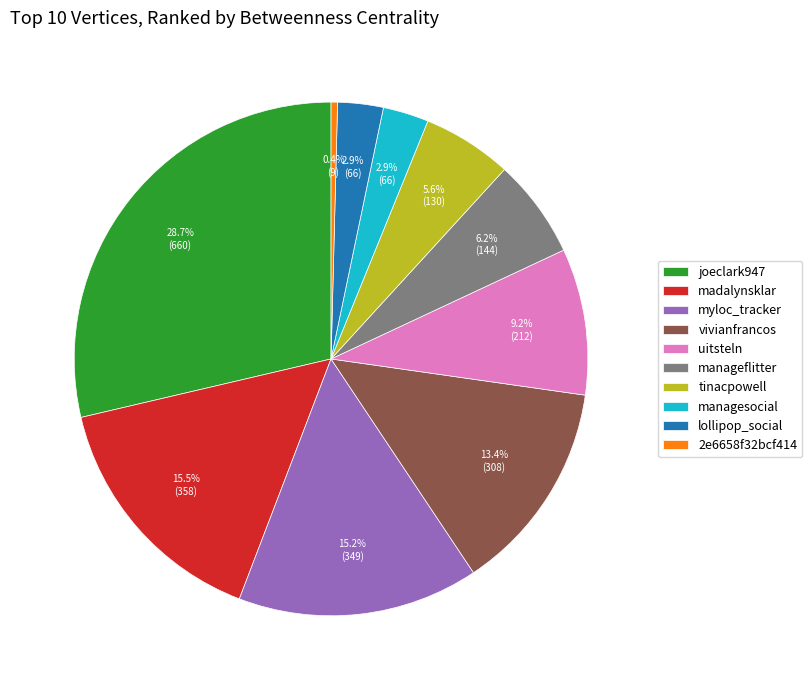

True or false: myloc_tracker accounts for 15% of the total.

True